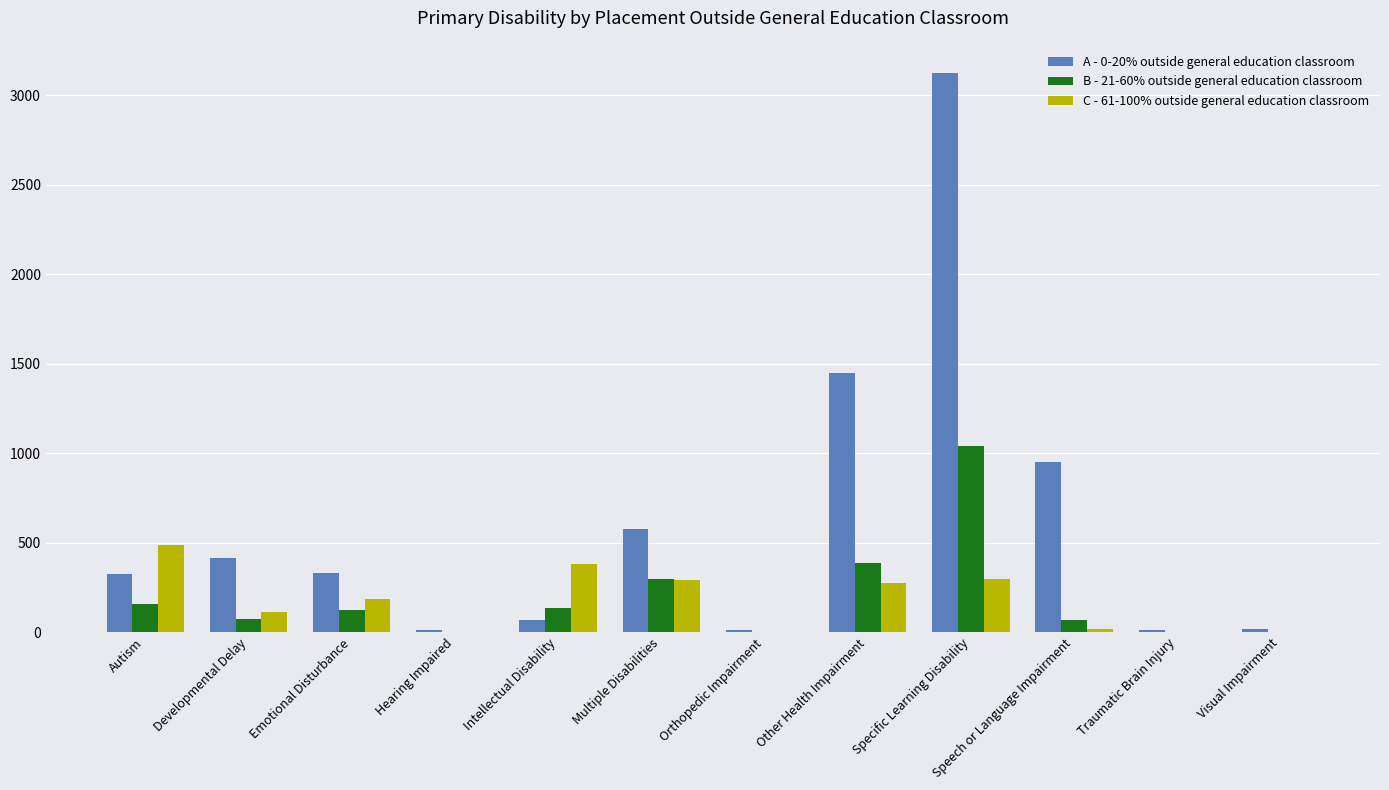

What is the average value of the A - 0-20% outside general education classroom series?

608